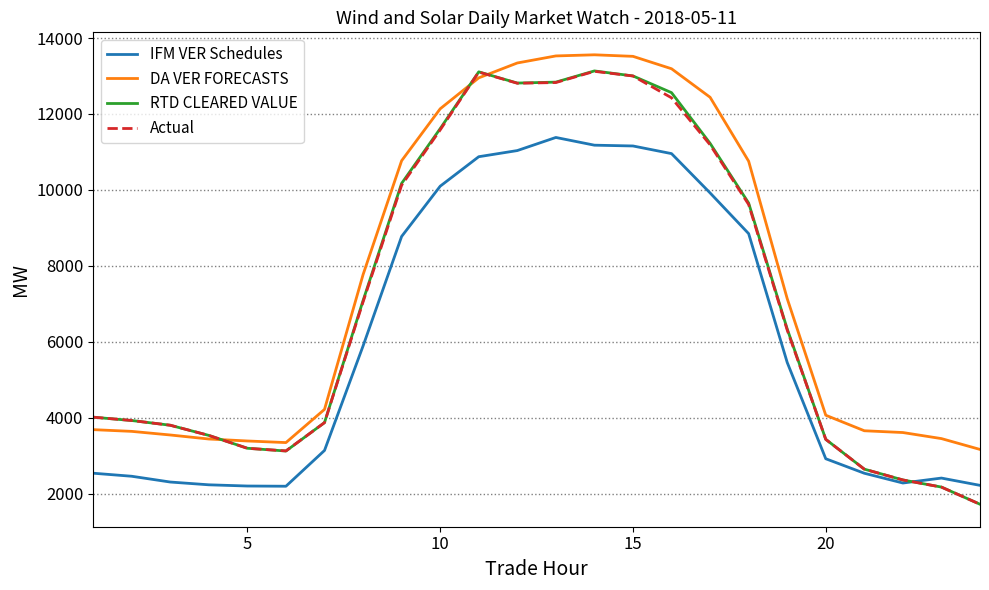

What is the lowest value of the Actual series?

1729.4